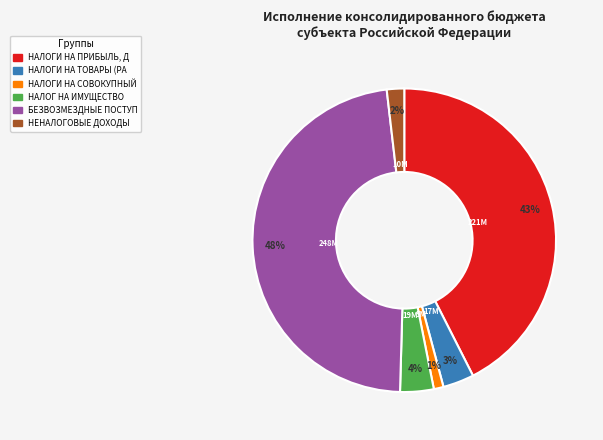

To the nearest percent, what is the average slice percentage?

17%